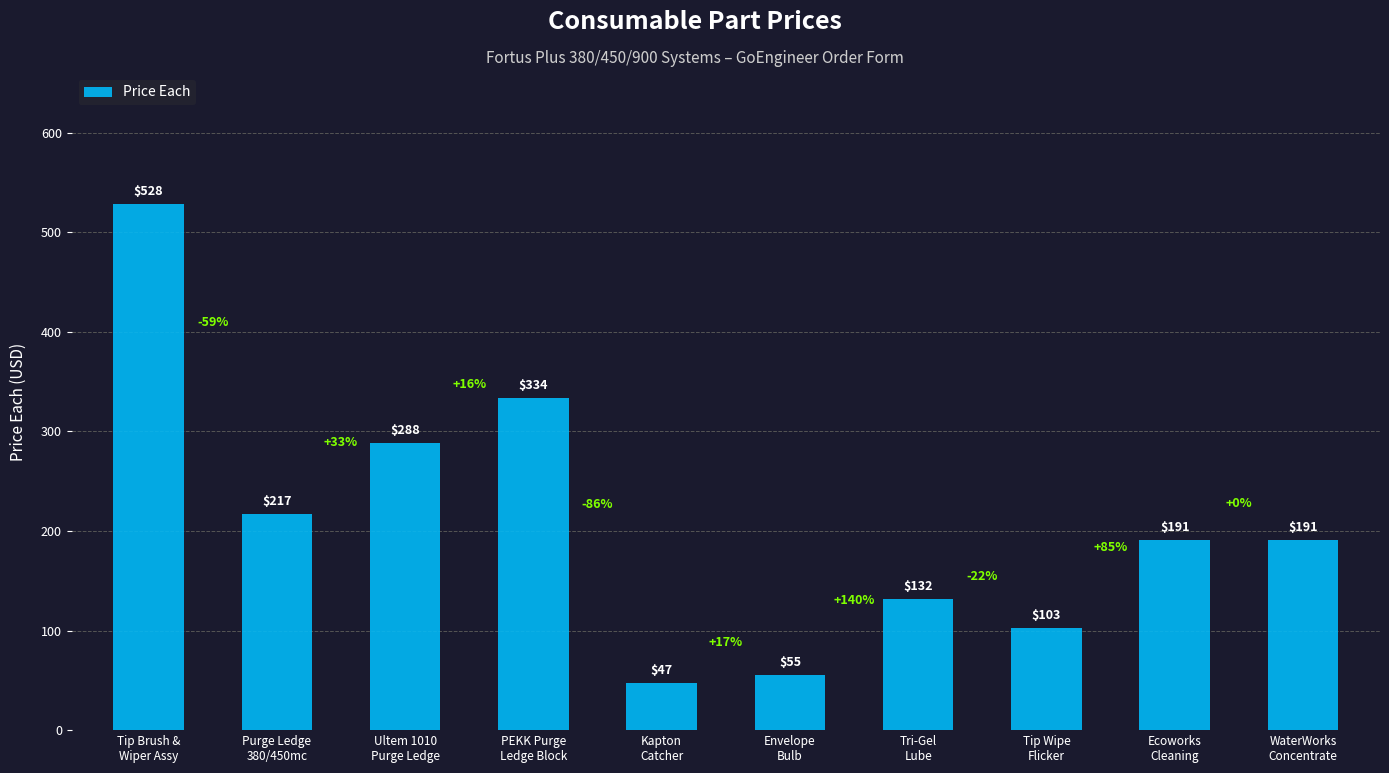

Reading left to right, transcribe all the data shown in this chart.

Tip Brush &
Wiper Assy=528	Purge Ledge
380/450mc=217	Ultem 1010
Purge Ledge=288	PEKK Purge
Ledge Block=334	Kapton
Catcher=47	Envelope
Bulb=55	Tri-Gel
Lube=132	Tip Wipe
Flicker=103	Ecoworks
Cleaning=191	WaterWorks
Concentrate=191